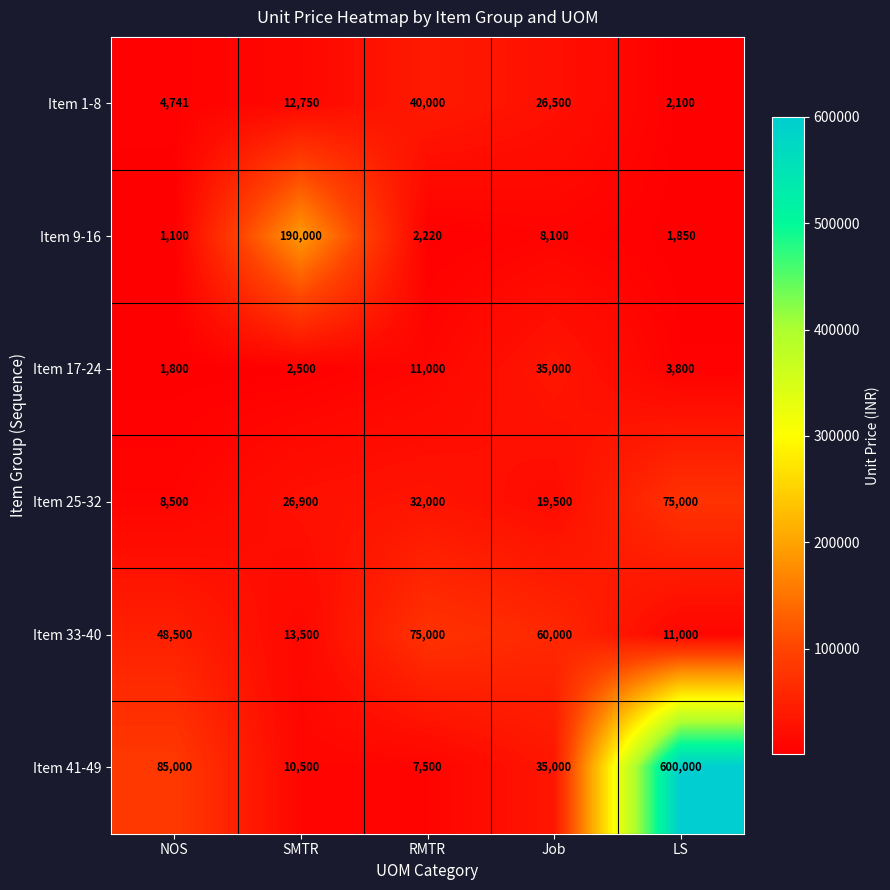

What is the smallest value displayed?

1100